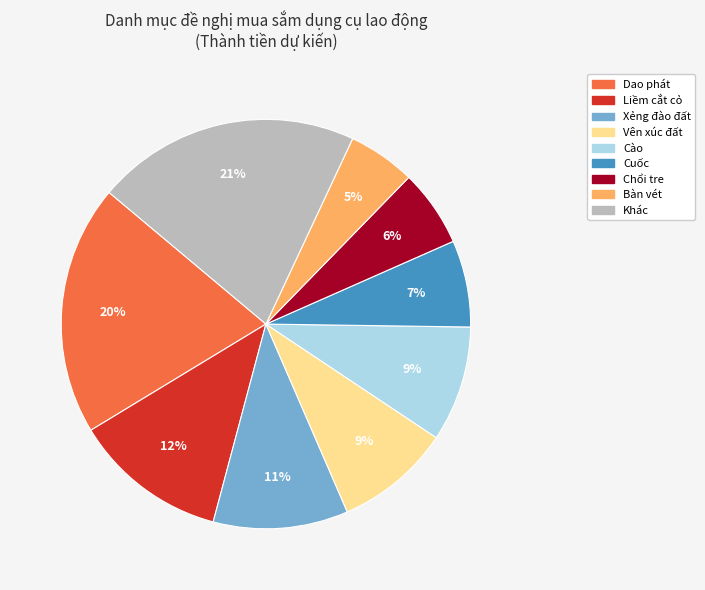

To the nearest percent, what is the average slice percentage?

11%